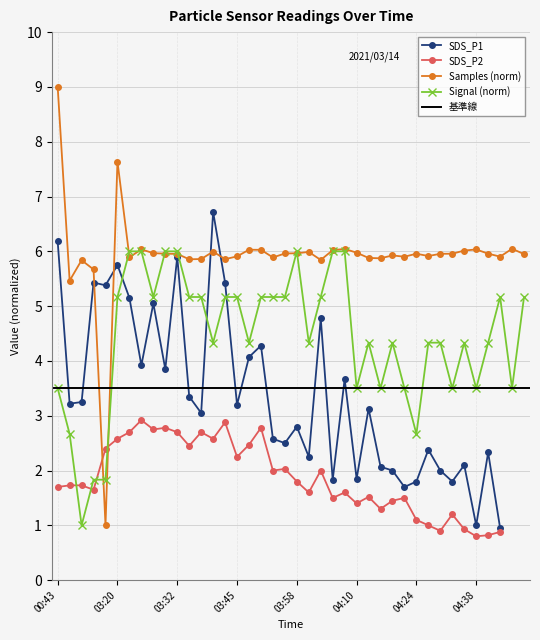

What is the value of the SDS_P2 point at the 30th from the left?

1.5